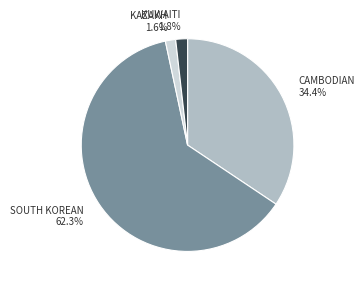

To the nearest percent, what portion does SOUTH KOREAN represent?

62%